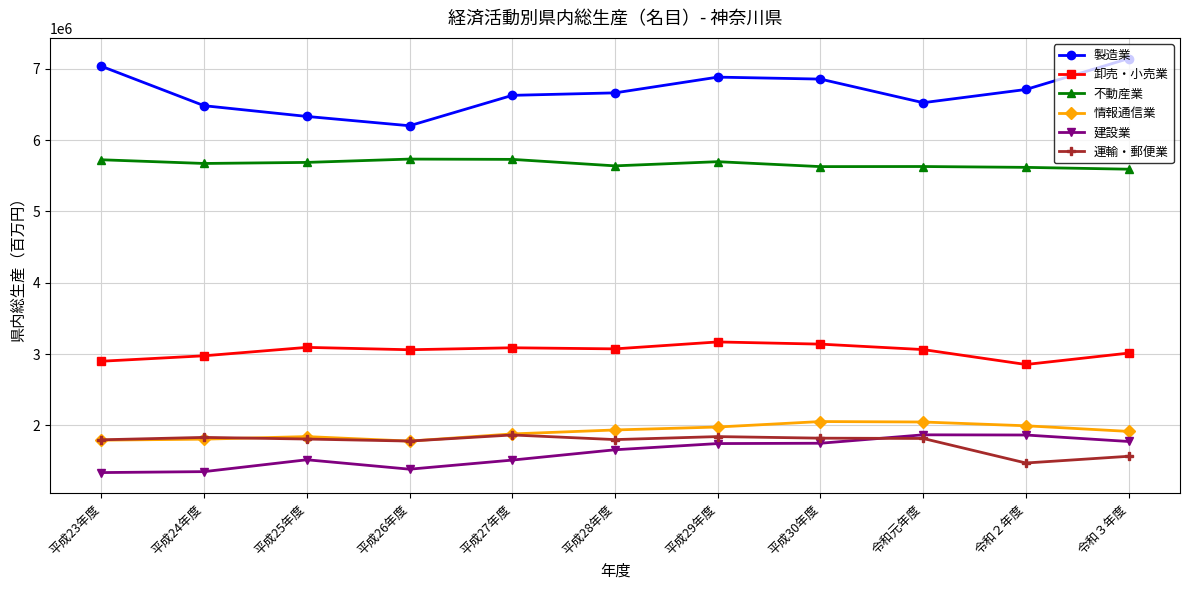

Count the number of data series in this chart.

6